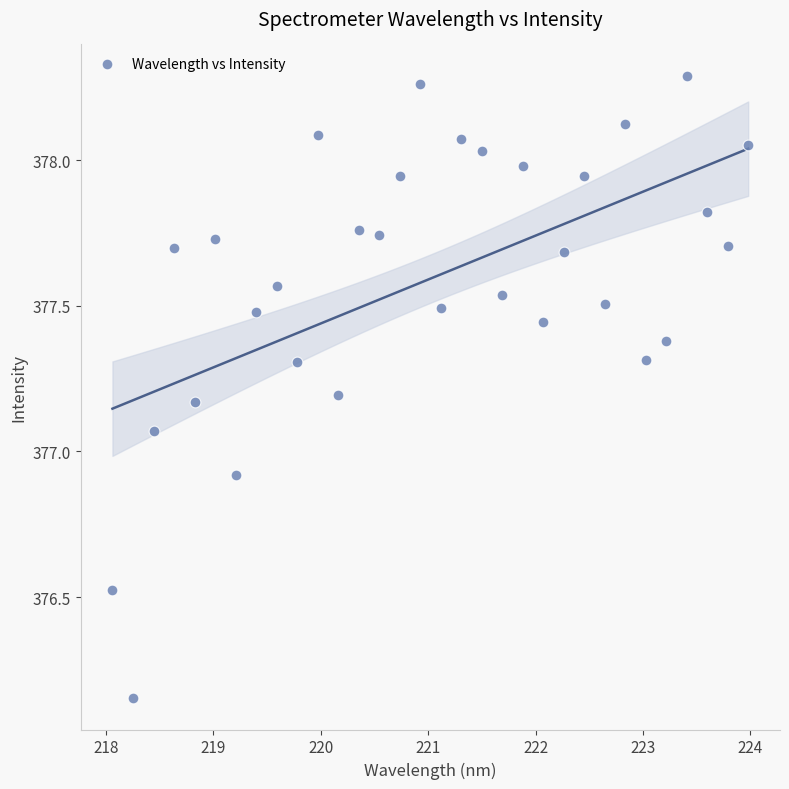

What is the range of X values (max minus min)?

5.9